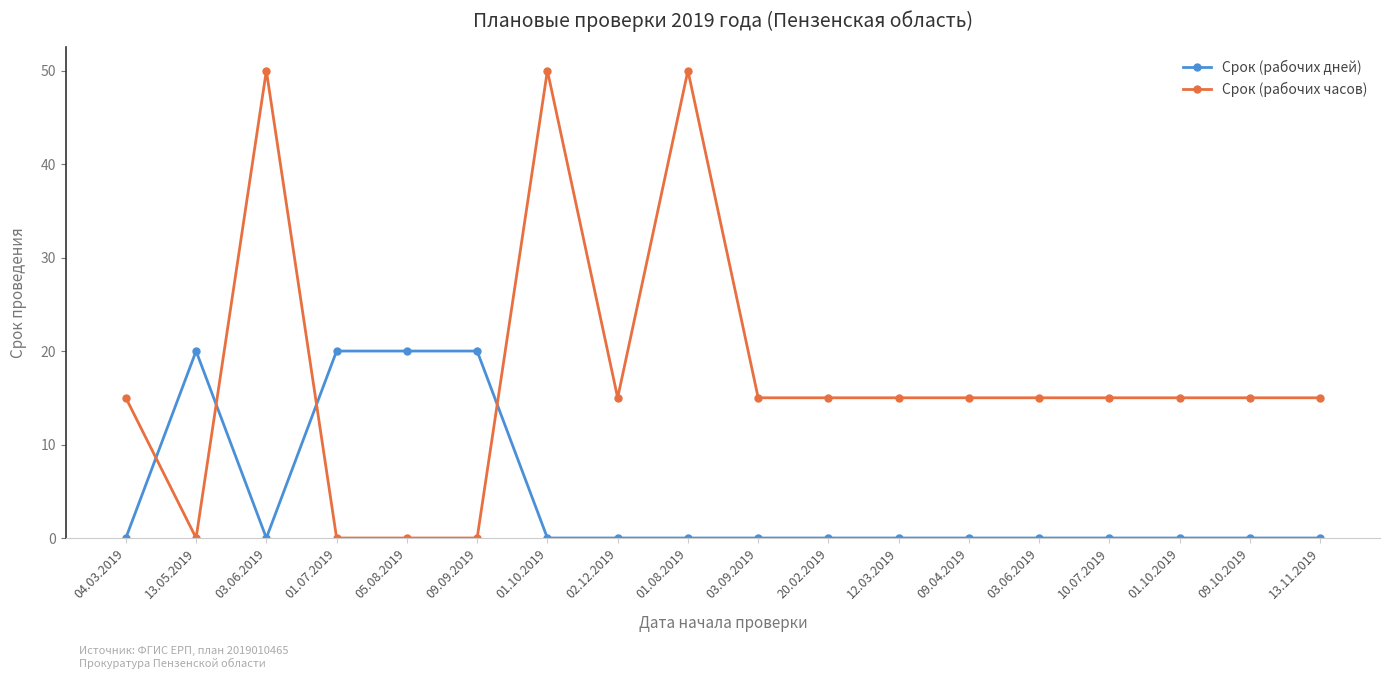

Is it true that Срок (рабочих дней) equals 7 at 02.12.2019?

False